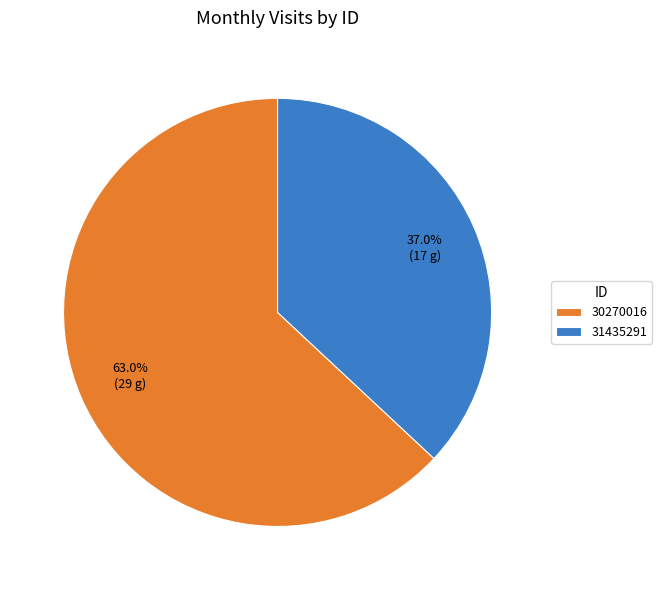

How many segments does this pie chart have?

2